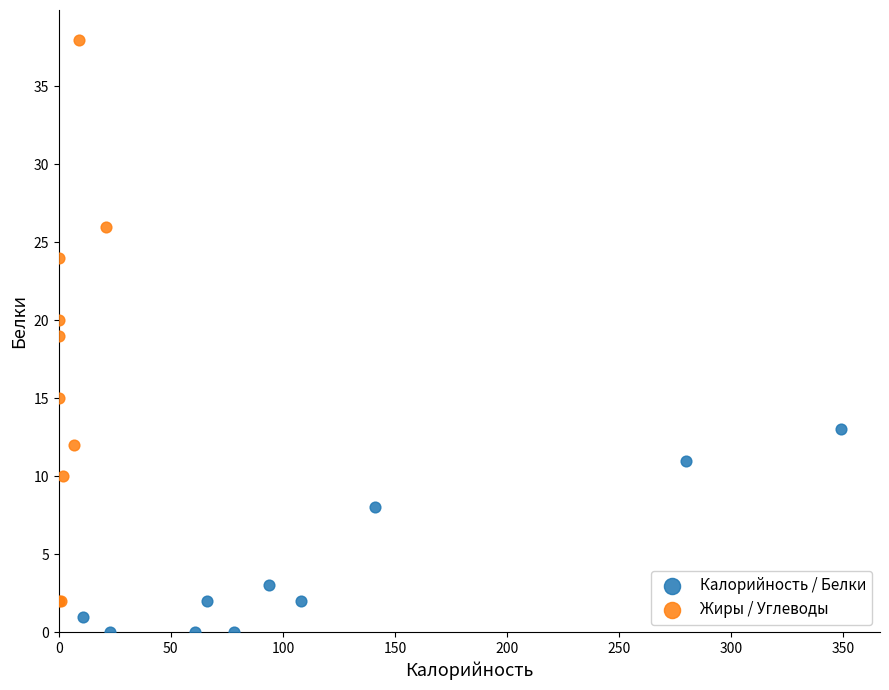

Which series reaches the minimum Y coordinate?

Калорийность / Белки